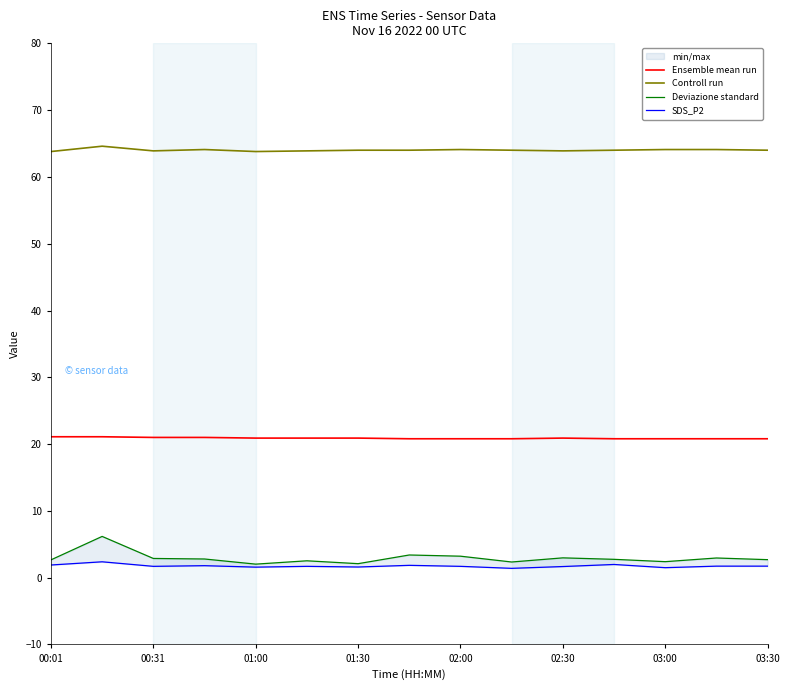

True or false: Controll run and Deviazione standard cross at least once.

False